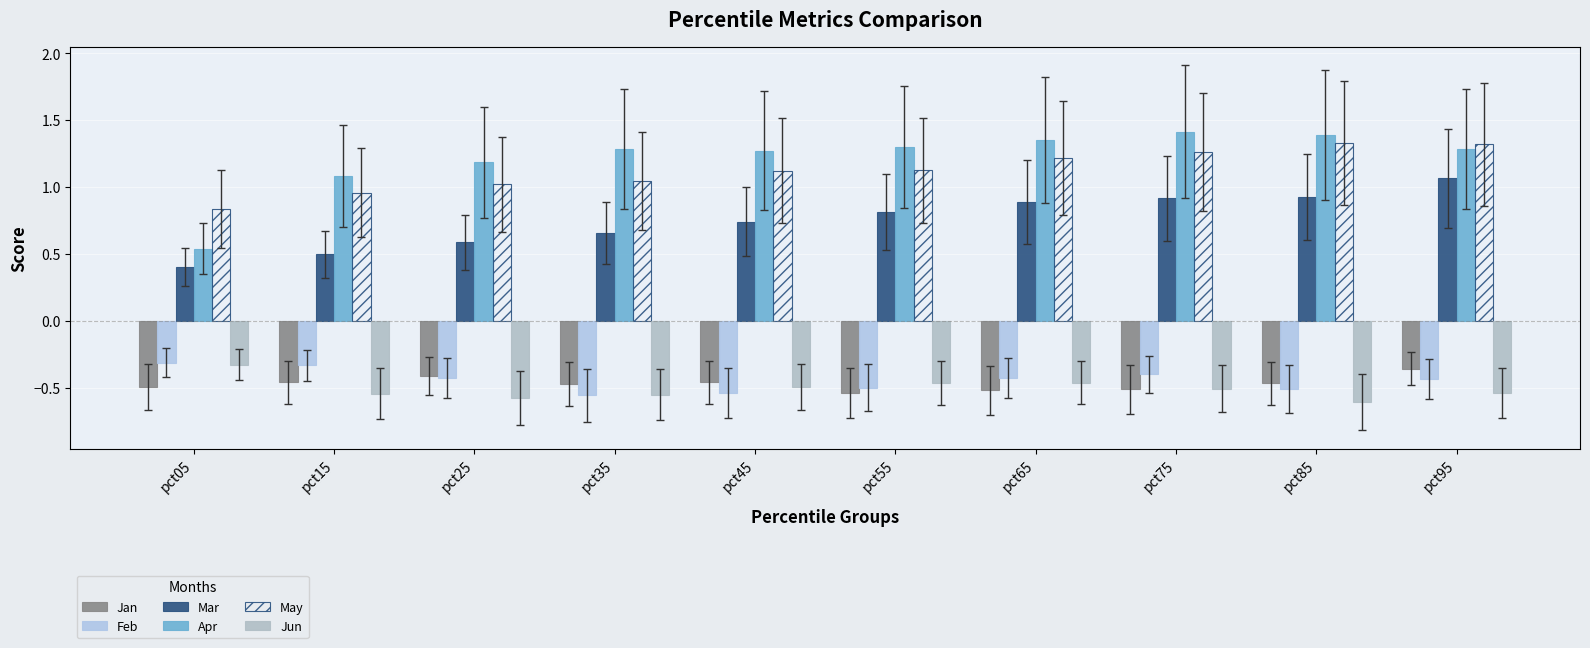

How many data points does each series have?

10